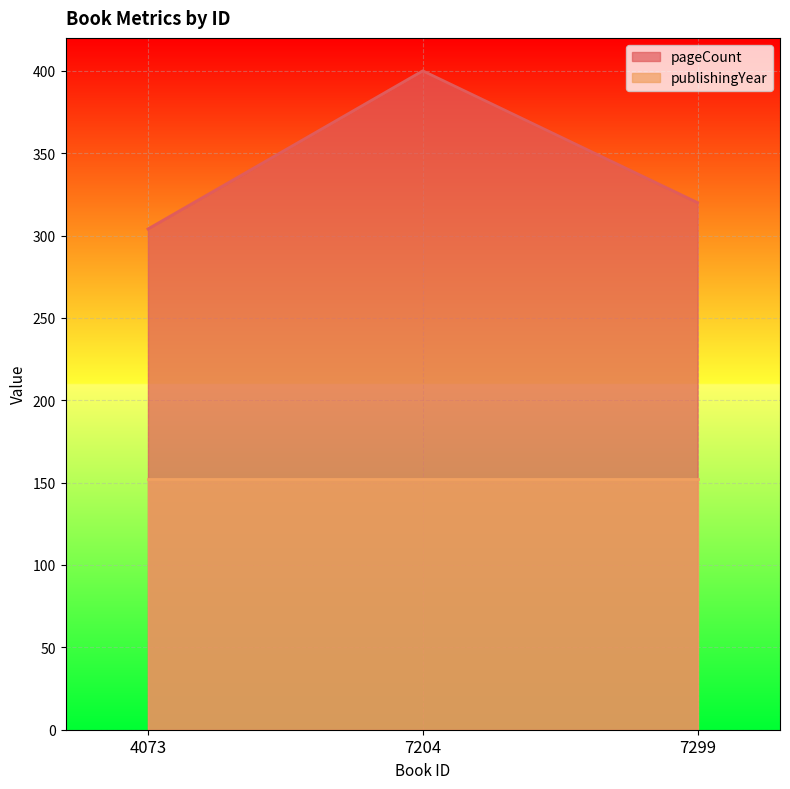

What is the value of the 2nd point from the left?

400